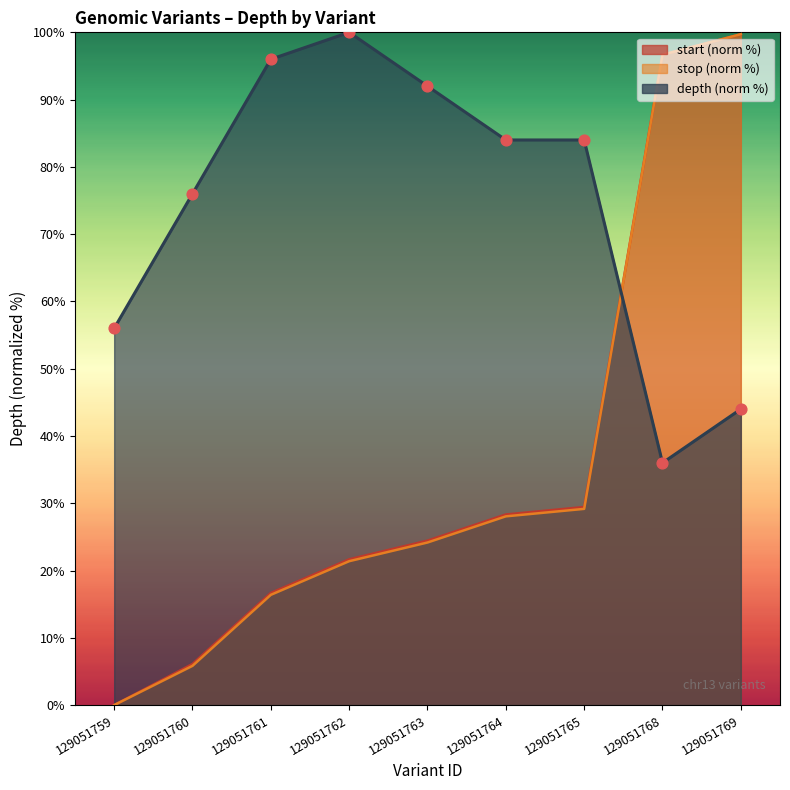

What is the change in value from 129051759 to 129051768?

-20.0